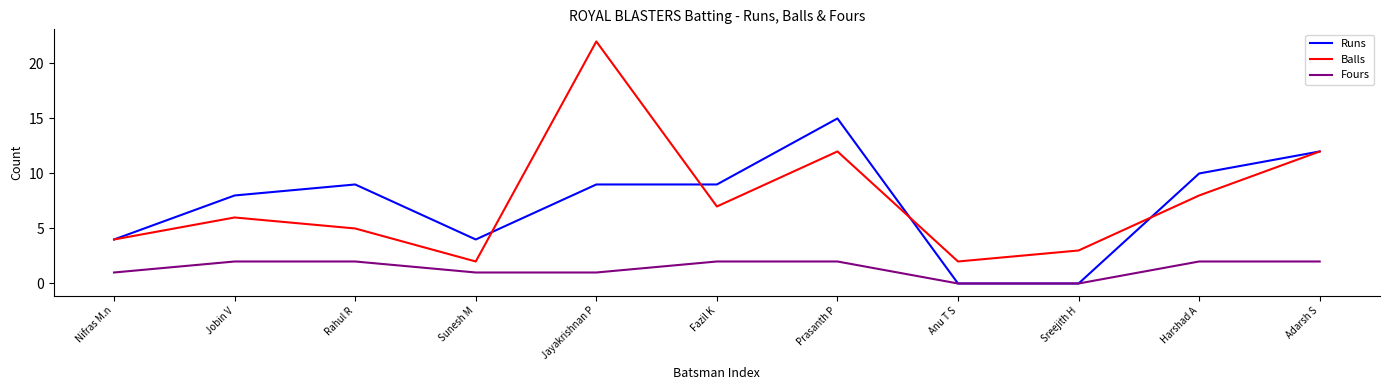

True or false: Balls and Fours cross at least once.

False